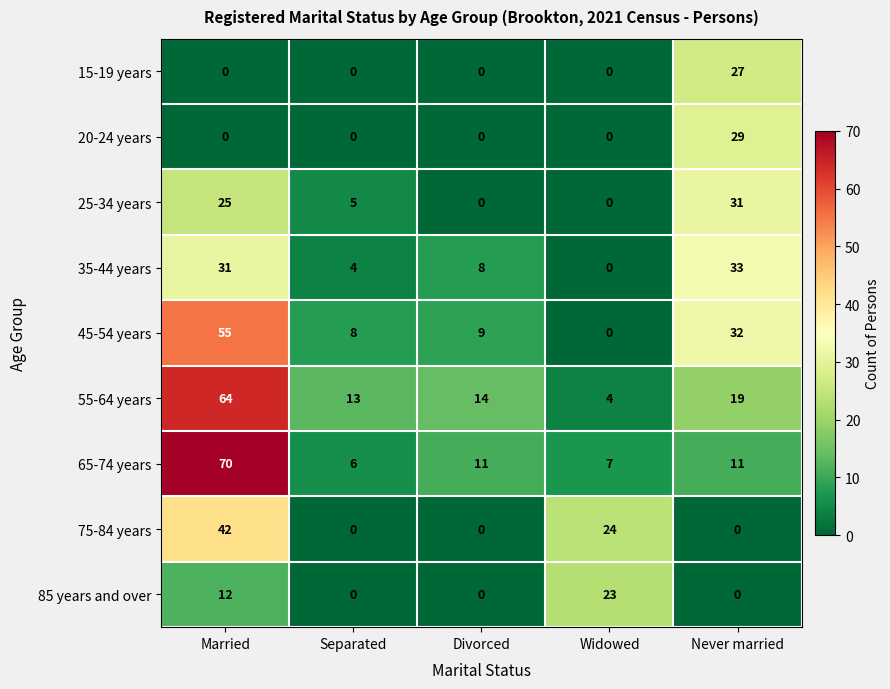

What is the total value across all series at Married?

299